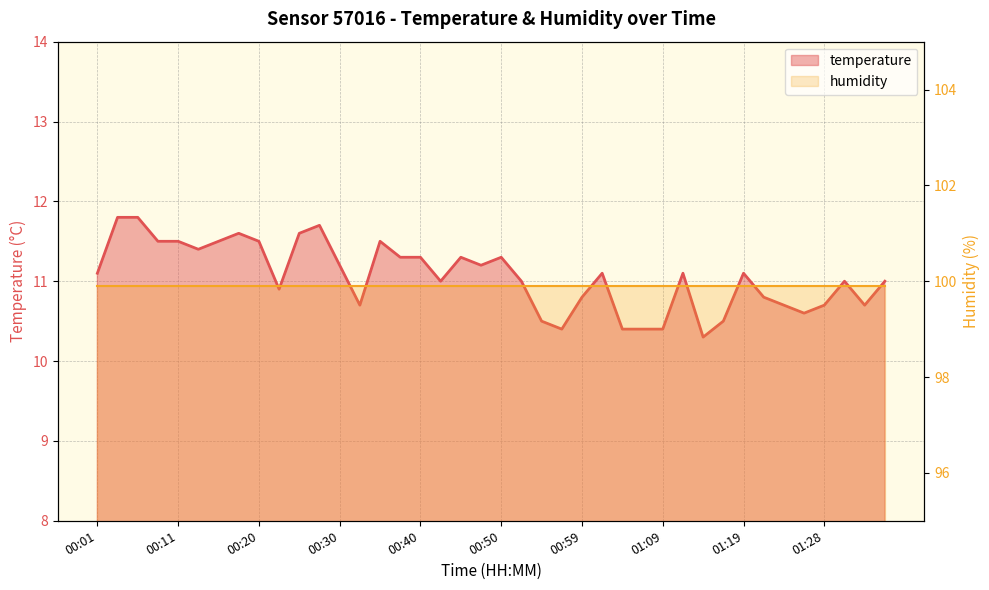

List the labels in order of value, largest first.

00:03, 00:06, 00:28, 00:18, 00:25, 00:08, 00:11, 00:15, 00:20, 00:35, 00:13, 00:37, 00:40, 00:45, 00:50, 00:30, 00:47, 00:01, 01:02, 01:11, 01:19, 00:42, 00:52, 01:31, 01:36, 00:23, 00:59, 01:21, 00:32, 01:24, 01:28, 01:33, 01:26, 00:54, 01:16, 00:57, 01:04, 01:07, 01:09, 01:14